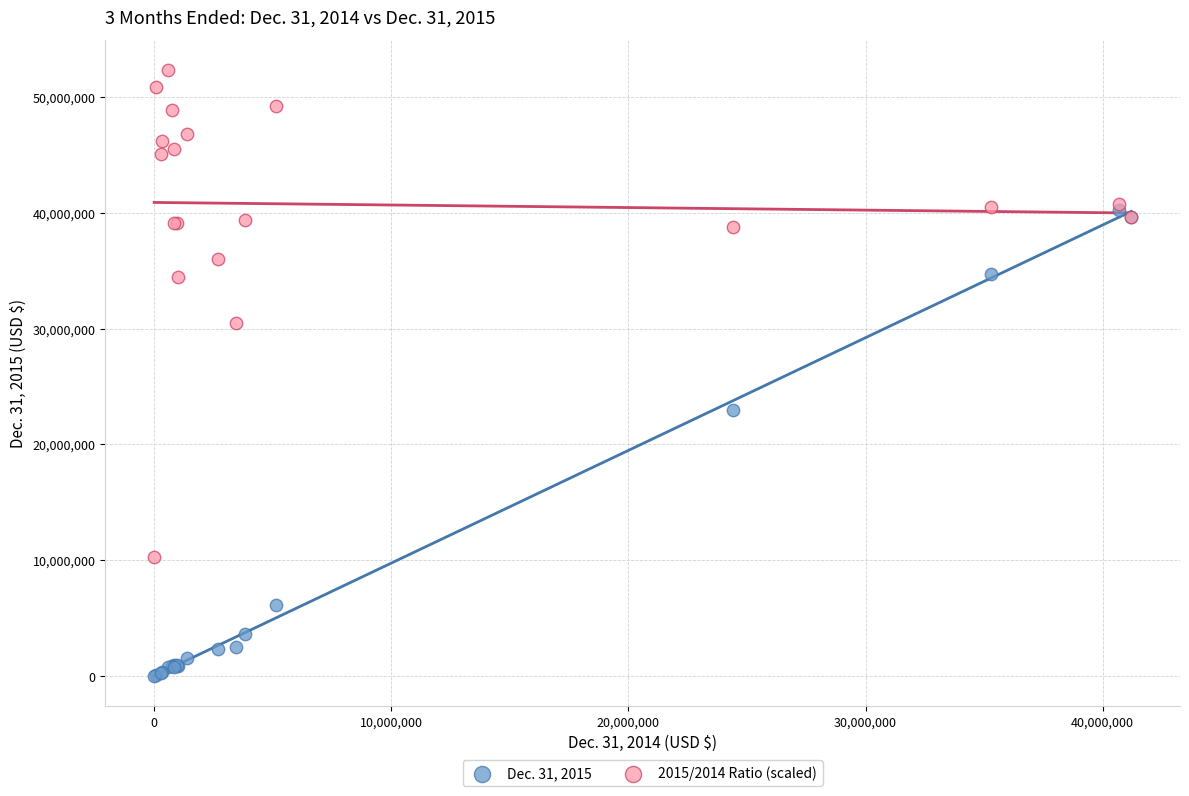

Which series contains the lowest Y value?

Dec. 31, 2015